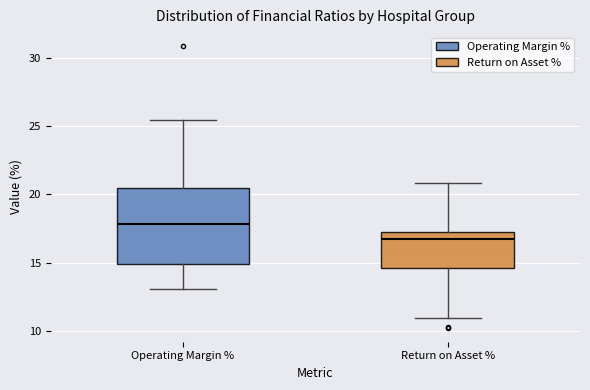

Where is the lower edge of the box for Return on Asset % on the y-axis? The values are not printed on the chart, so give them approximately, as read against the axis.

14.5